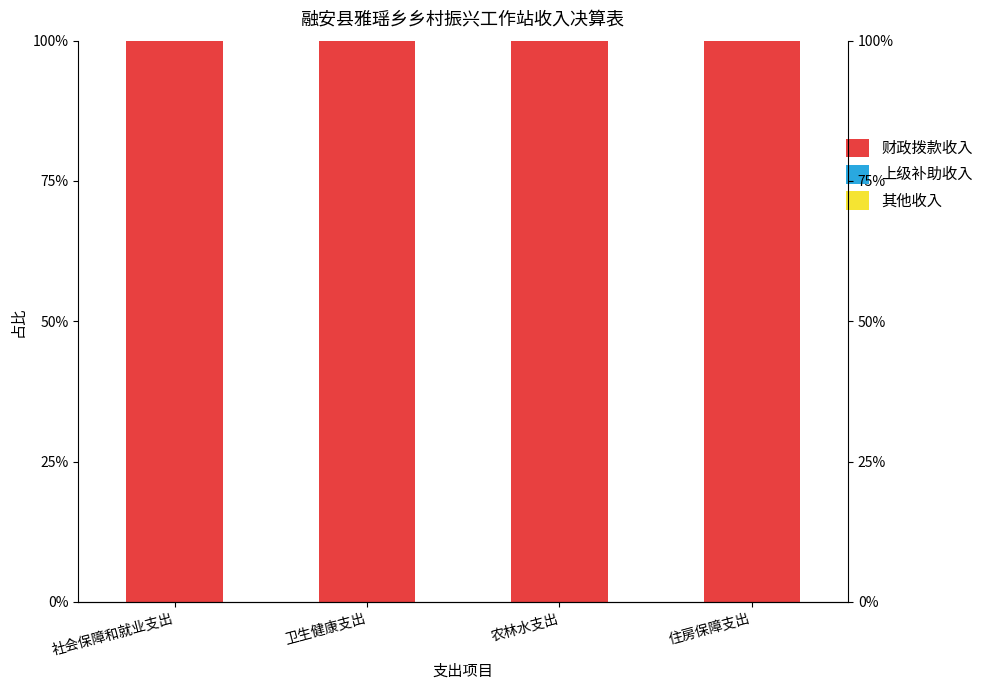

Is the value of 上级补助收入 at 社会保障和就业支出 greater than the value of 其他收入 at 住房保障支出?

No